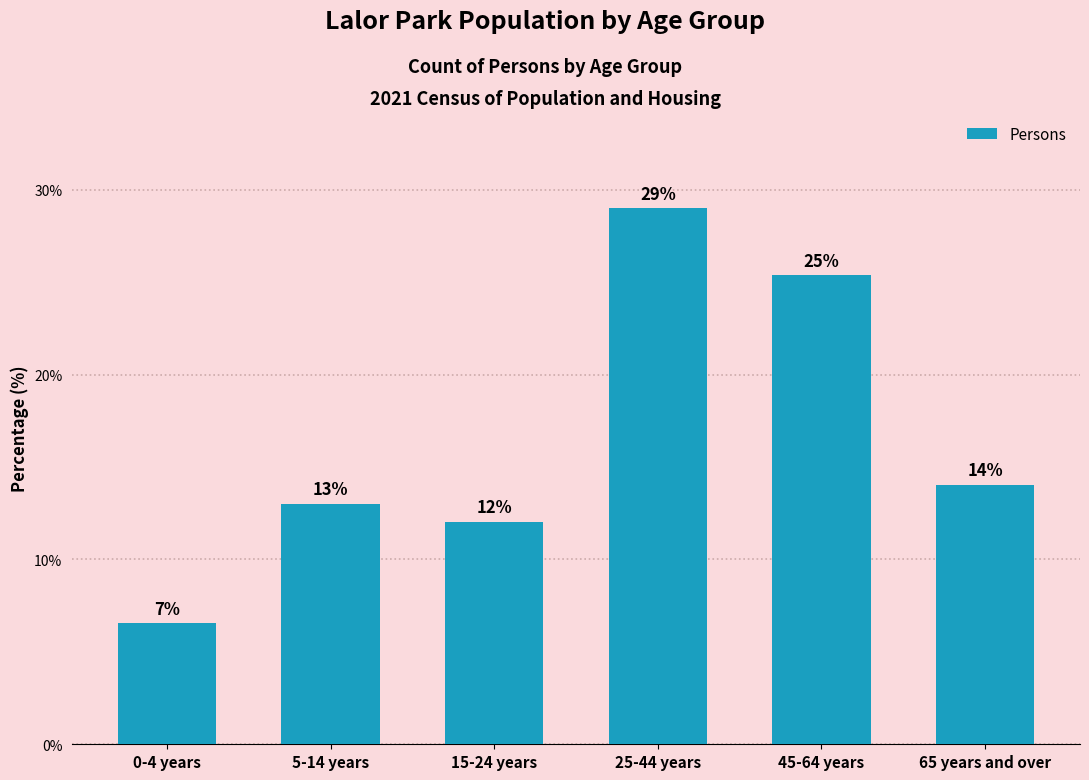

True or false: the data shows 29.0 at 25-44 years.

True